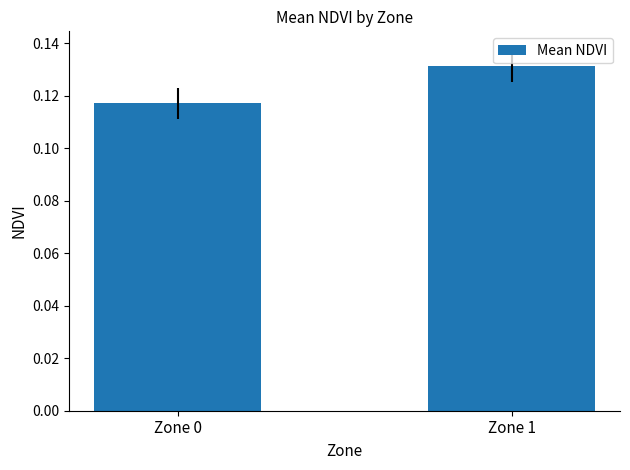

List the labels in order of value, smallest first.

Zone 0, Zone 1